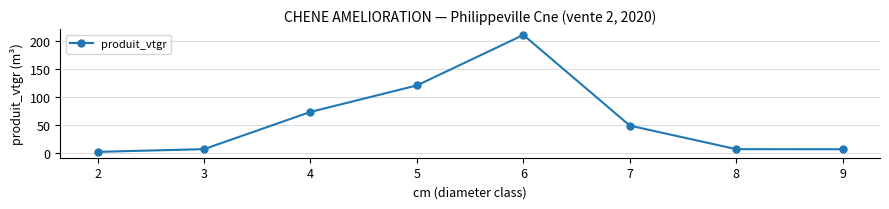

What is the value of the 4th point from the left?

120.7